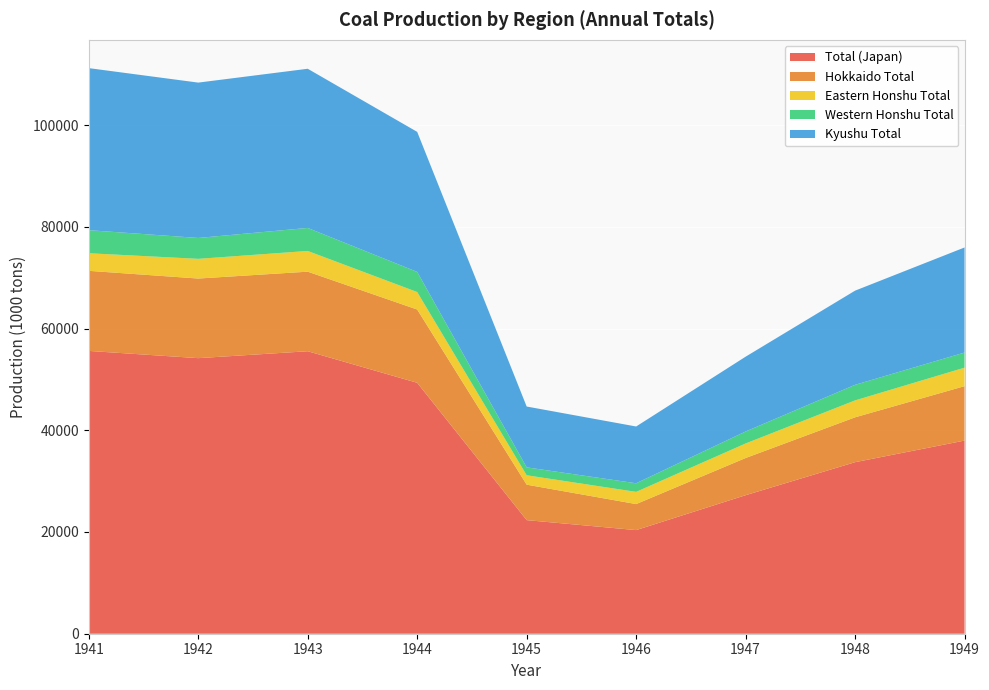

Reading right to left, extract all data points from this chart.

Total (Japan): 37972	33726	27234	20372	22335	49335	55539	54179	55602
Hokkaido Total: 10705	8824	7314	5120	6972	14409	15647	15657	15747
Eastern Honshu Total: 3633	3325	2855	2396	1845	3434	4070	3869	3457
Western Honshu Total: 2976	3064	2360	1694	1557	3962	4527	4110	4536
Kyushu Total: 20658	18514	14706	11163	11961	27530	31295	30543	31862